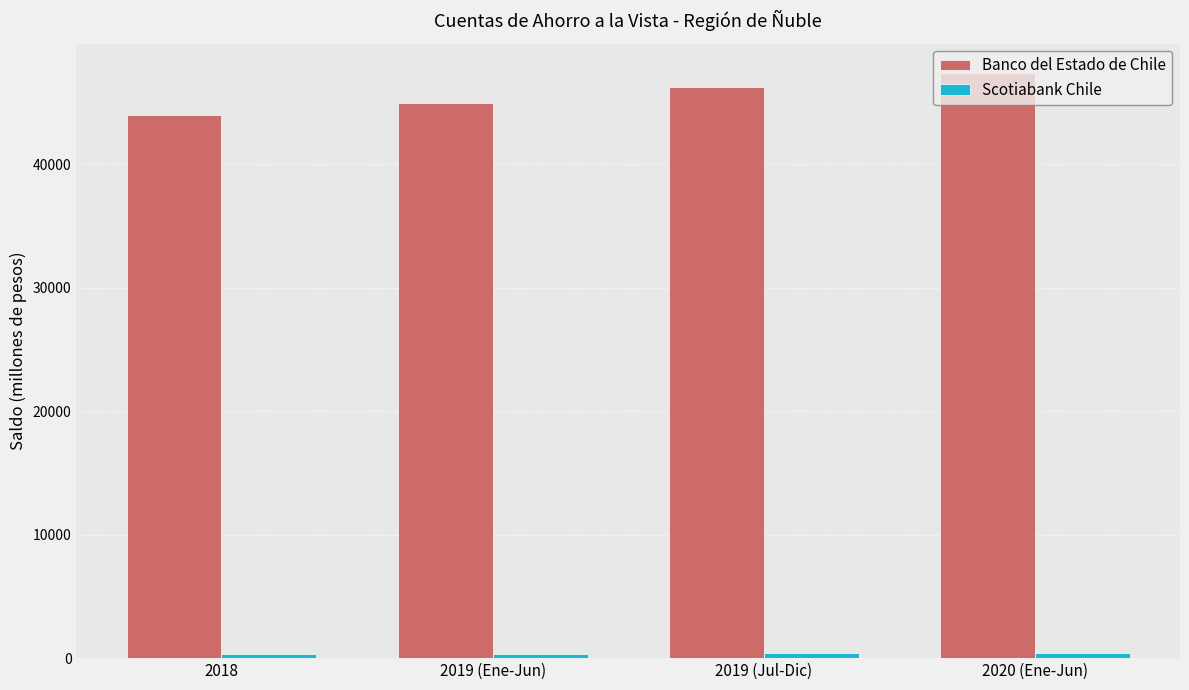

What is the difference between the maximum and minimum values in the Banco del Estado de Chile series?

3430